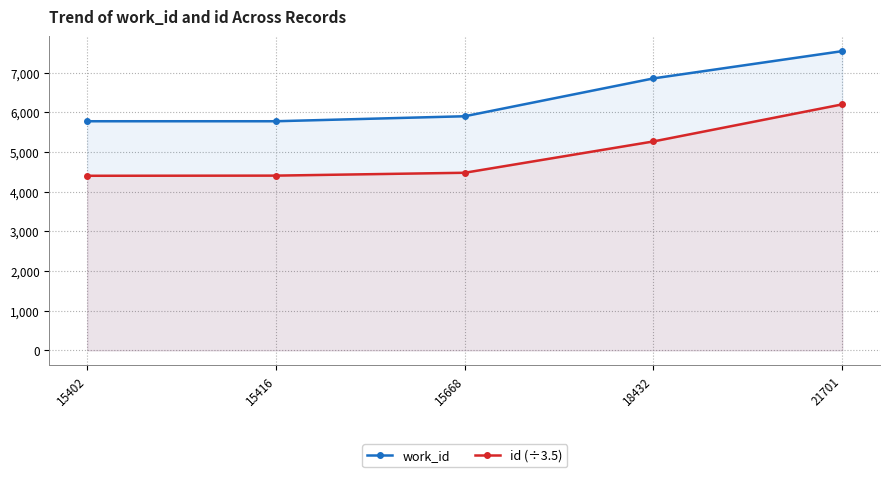

What is the value of the work_id point at the 5th from the left?

7542.0